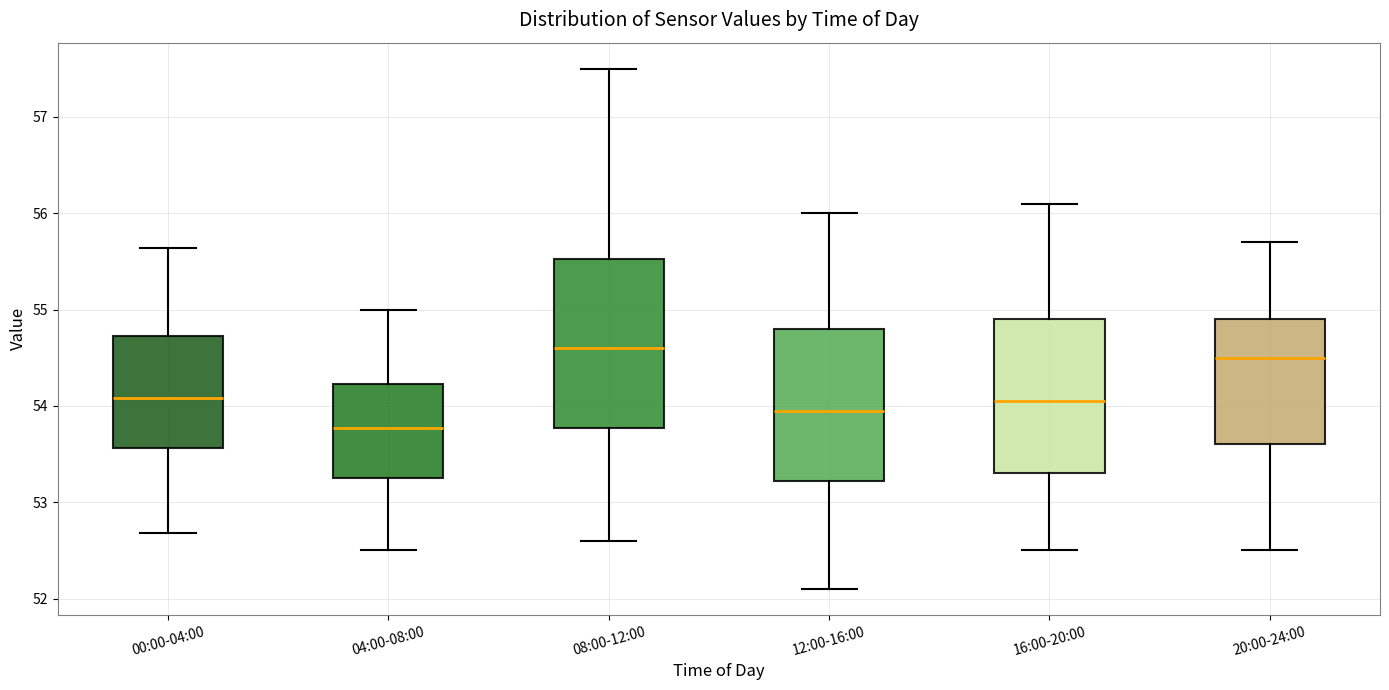

Comparing the boxes themselves (not the whiskers), which one is the tallest?

08:00-12:00